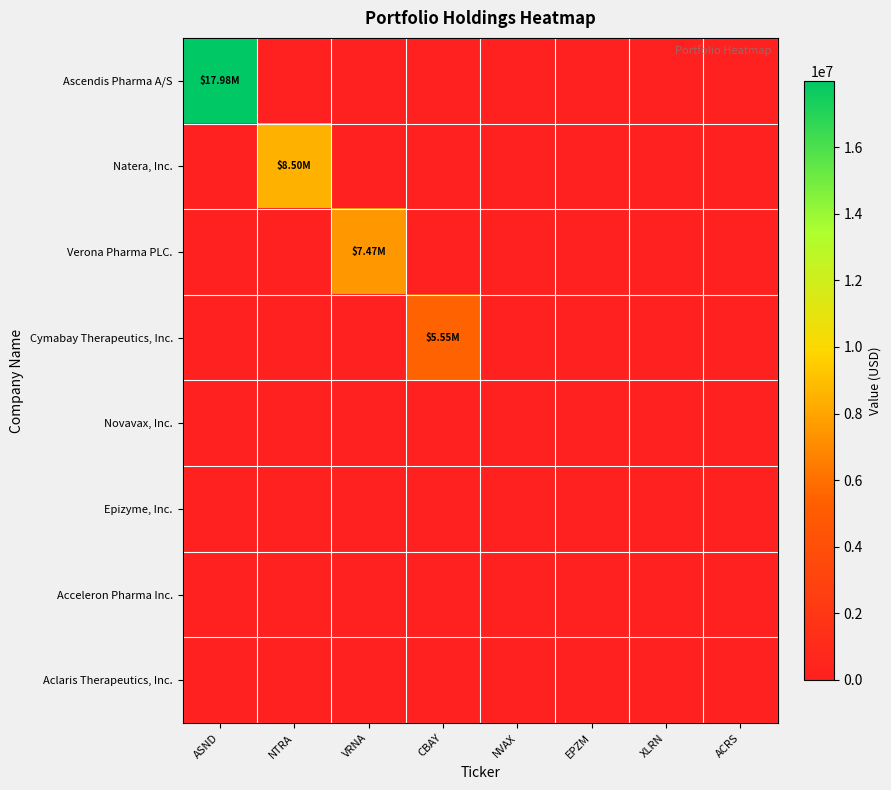

Rank the series by their maximum value, from highest to lowest.

Ascendis Pharma A/S, Natera, Inc., Verona Pharma PLC., Cymabay Therapeutics, Inc., Novavax, Inc., Epizyme, Inc., Acceleron Pharma Inc., Aclaris Therapeutics, Inc.